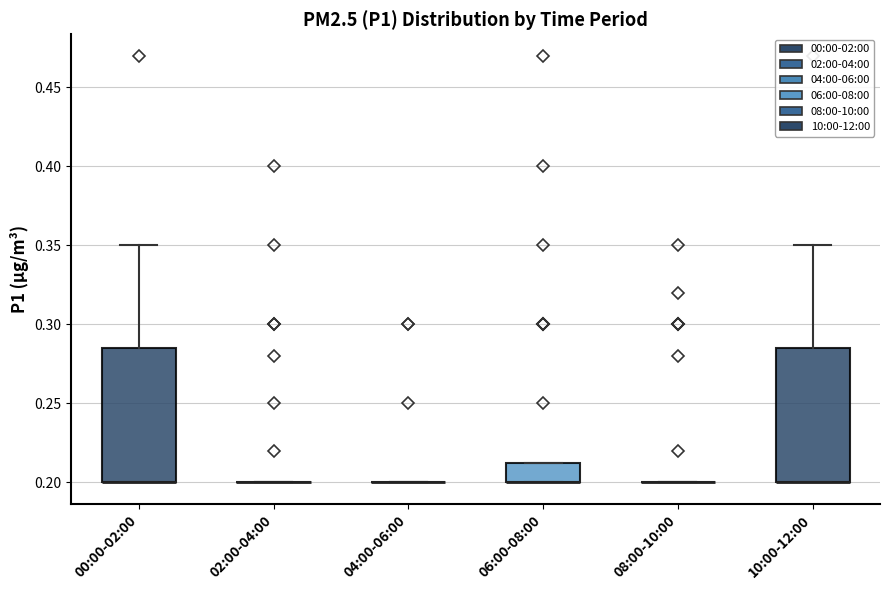

Reading left to right, transcribe this box plot: for each box, give where its median line is, the range the box spans, and where its two whiskers end, as read against the y-axis. The values are not printed on the chart, so give them approximately, as read against the axis.

00:00-02:00: median 0.200 (drawn on the box's lower edge), box 0.200 to 0.285, whiskers 0.200 to 0.350
02:00-04:00: box collapsed to a line at 0.200, whiskers 0.200 to 0.200
04:00-06:00: box collapsed to a line at 0.200, whiskers 0.200 to 0.200
06:00-08:00: median 0.200 (drawn on the box's lower edge), box 0.200 to 0.215, whiskers 0.200 to 0.215
08:00-10:00: box collapsed to a line at 0.200, whiskers 0.200 to 0.200
10:00-12:00: median 0.200 (drawn on the box's lower edge), box 0.200 to 0.285, whiskers 0.200 to 0.350